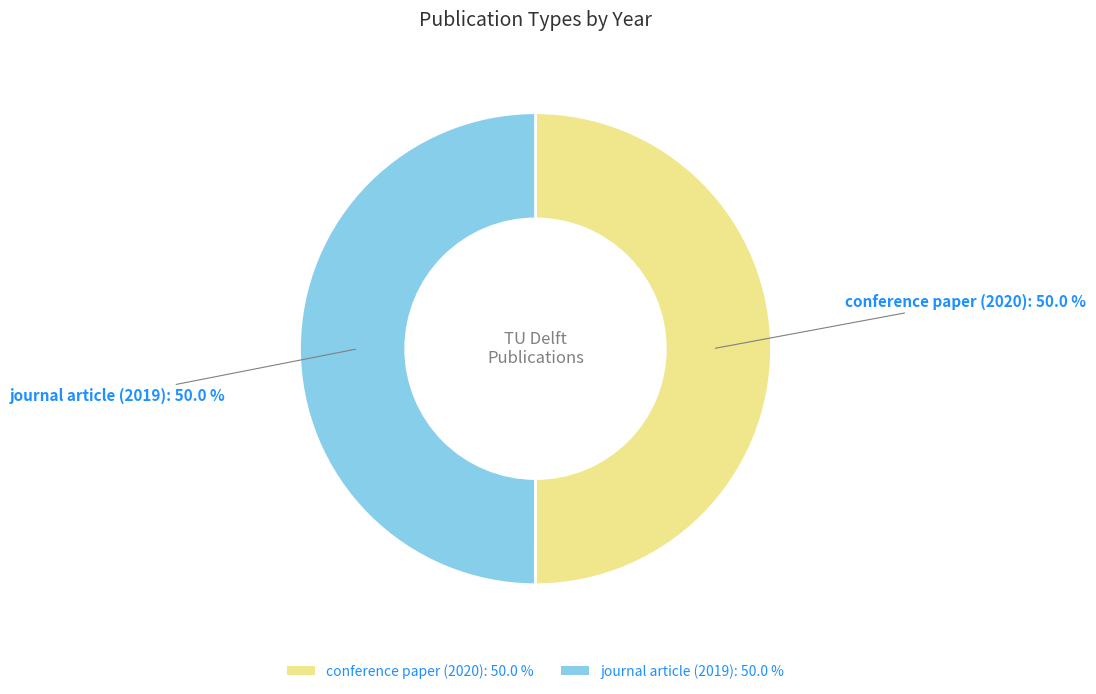

What percentage do conference paper (2020) and journal article (2019) together represent?

100.0%